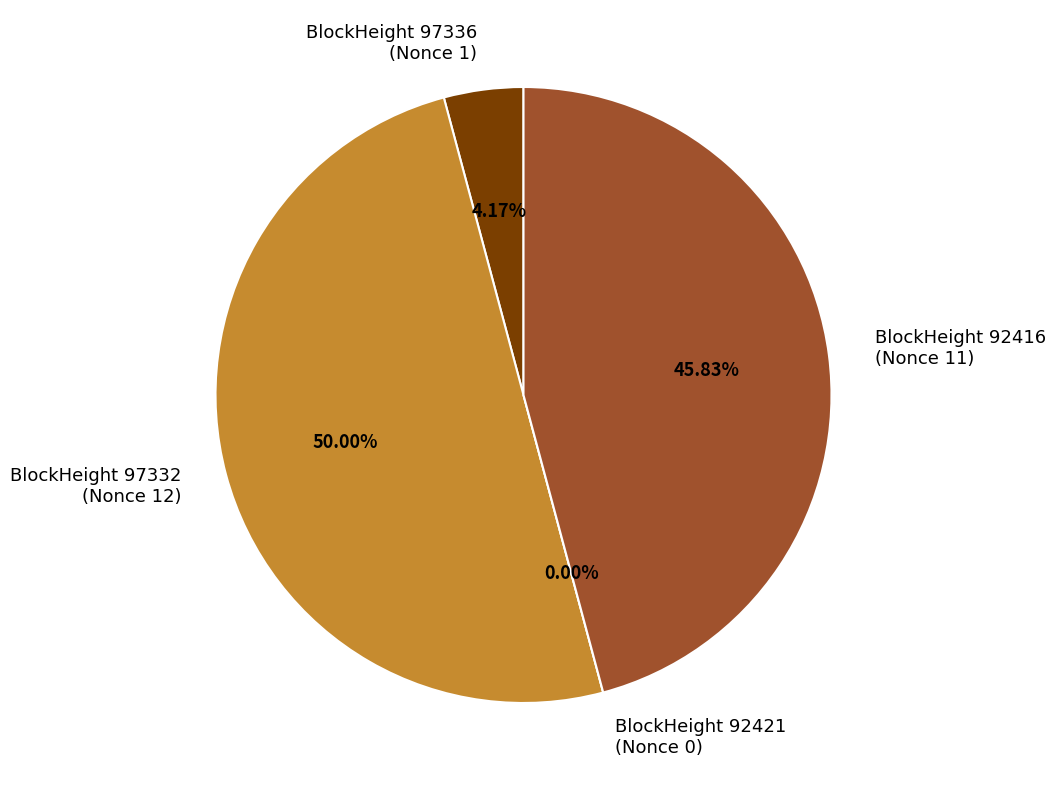

What percentage is NOT represented by 97336?

95.8%